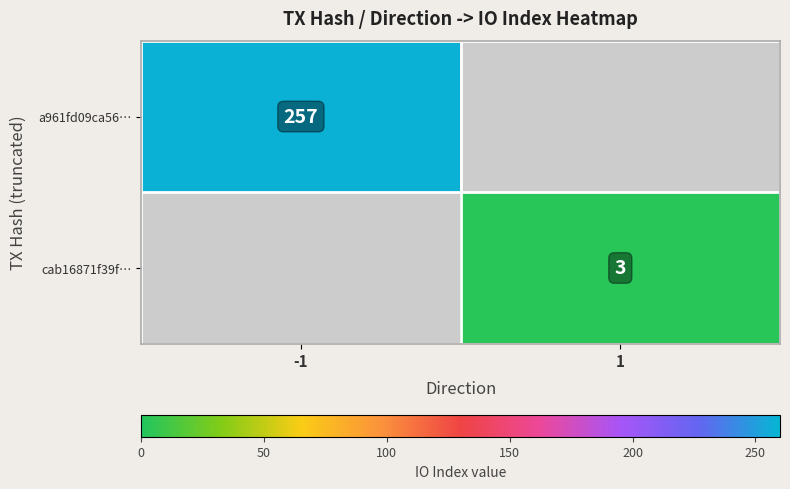

True or false: a961fd09ca56… has a value of 257 at -1.

True